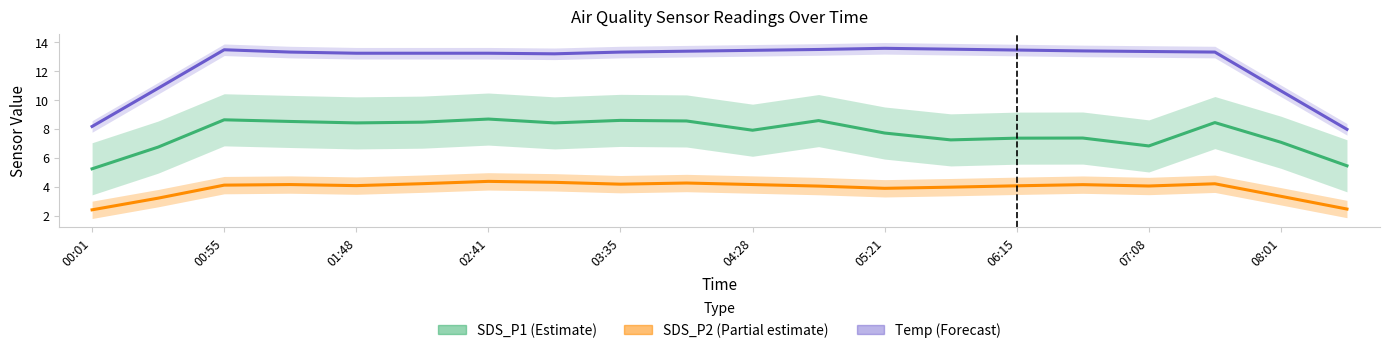

Reading left to right, what are all the values shown in this chart?

SDS_P1 (Estimate): 5.3	6.8	8.6	8.5	8.4	8.5	8.7	8.4	8.6	8.6	7.9	8.6	7.7	7.3	7.4	7.4	6.8	8.4	7.1	5.5
SDS_P2 (Partial estimate): 2.4	3.2	4.1	4.2	4.1	4.2	4.4	4.3	4.2	4.3	4.2	4.1	3.9	4.0	4.1	4.2	4.1	4.2	3.4	2.5
Temp (Forecast): 8.2	10.8	13.5	13.3	13.2	13.2	13.2	13.2	13.3	13.4	13.4	13.5	13.6	13.5	13.5	13.4	13.4	13.3	10.6	8.0